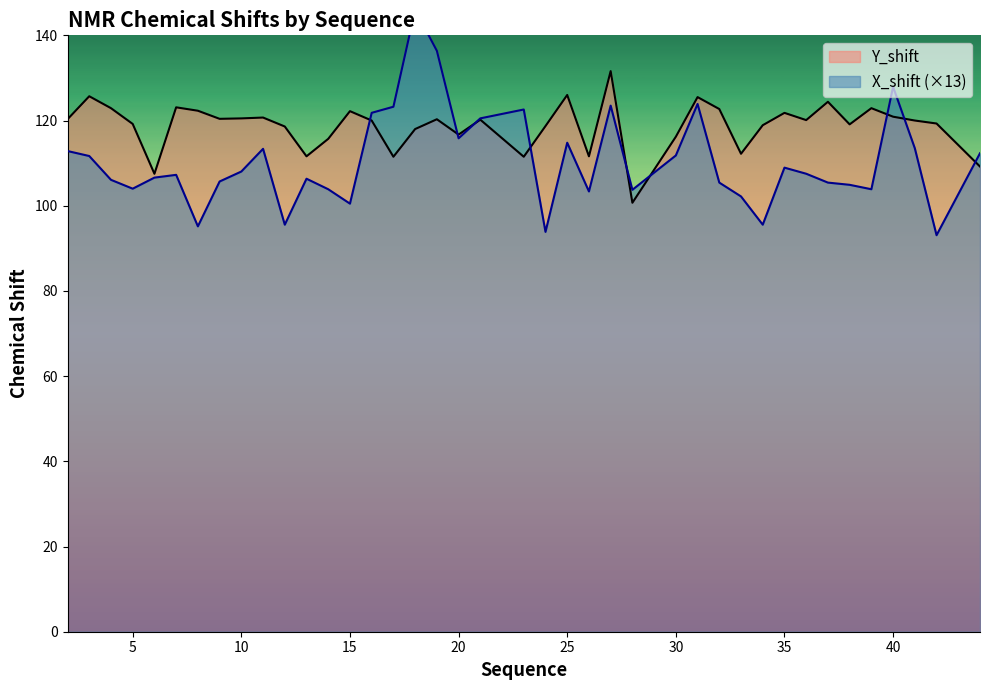

How many series are shown in this chart?

2